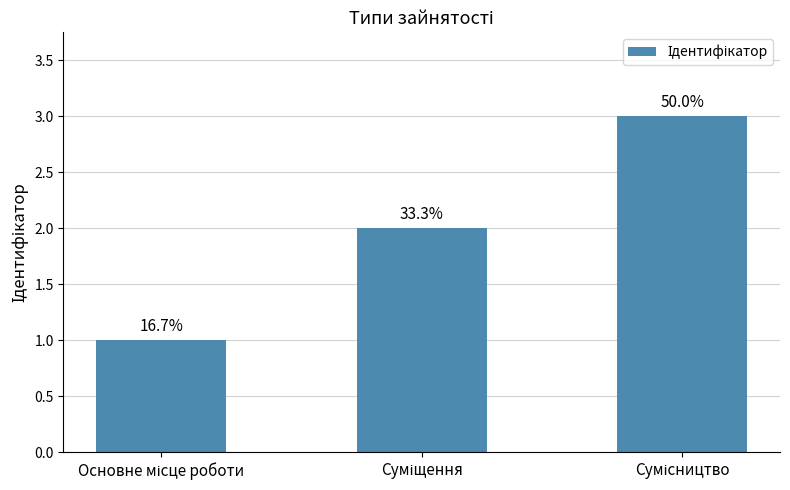

What is the label of the 1st bar from the right?

Сумісництво